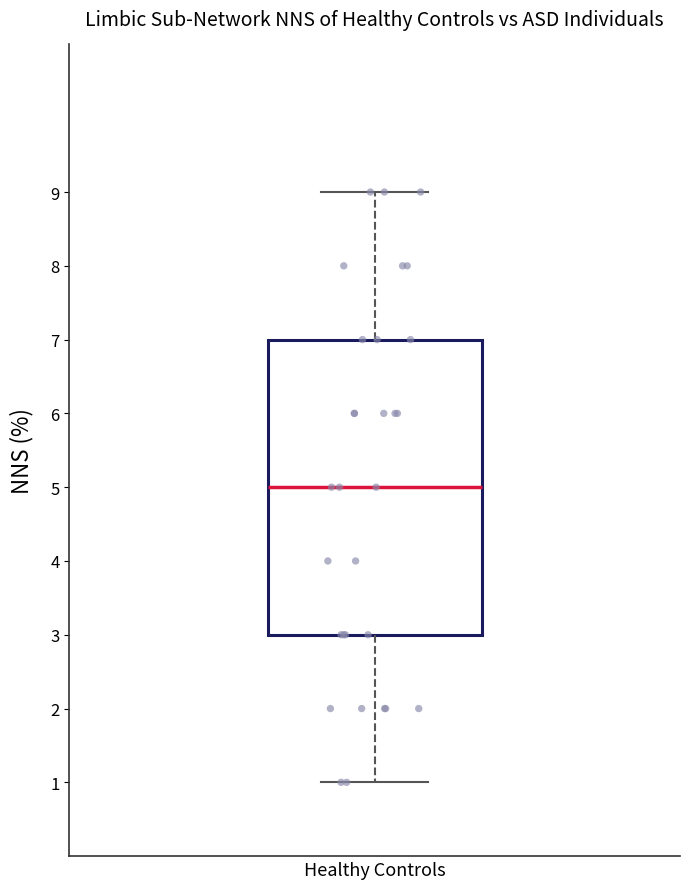

Read this box plot against the y-axis: the position of the median line, the range covered by the box, and the ends of both whiskers. The values are not printed on the chart, so give them approximately, as read against the axis.

median 5, box 3 to 7, whiskers 1 to 9